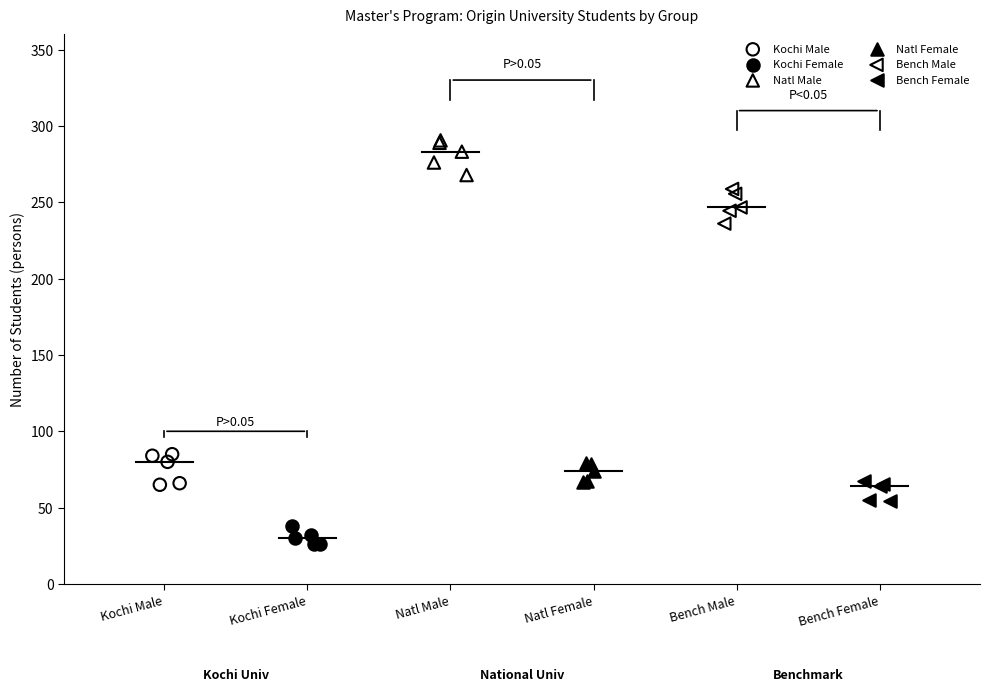

Which series contains the highest Y value?

Natl Male